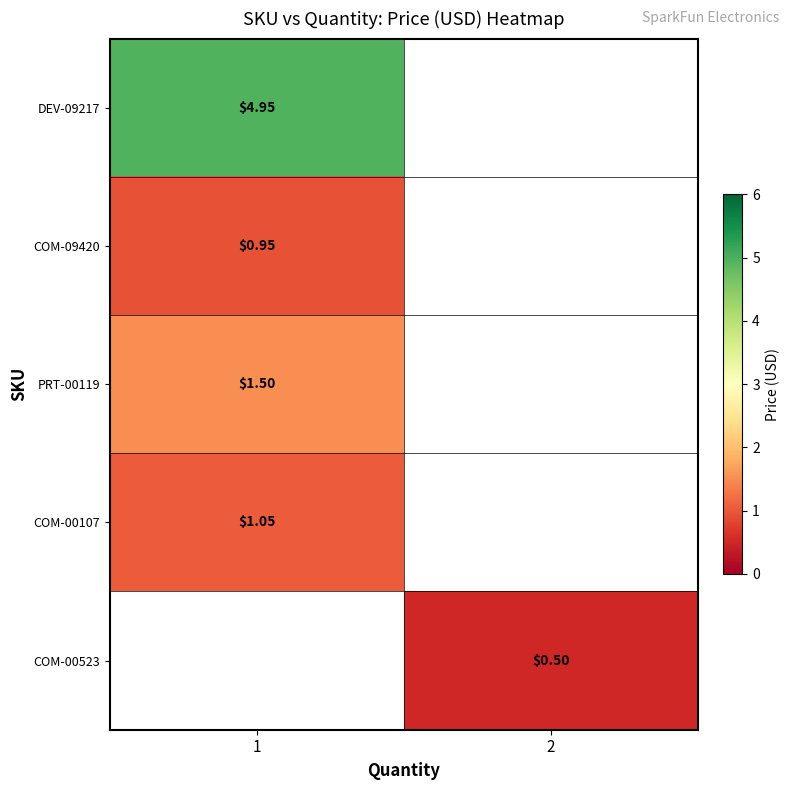

The row_0 series shows 5.0 at 1. True or false?

True